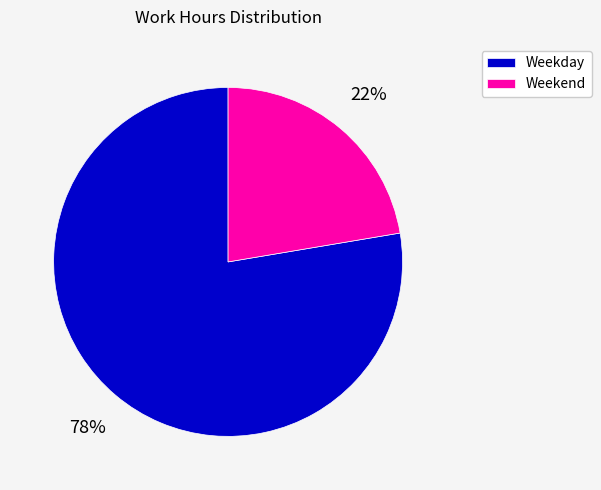

What is the majority slice?

Weekday